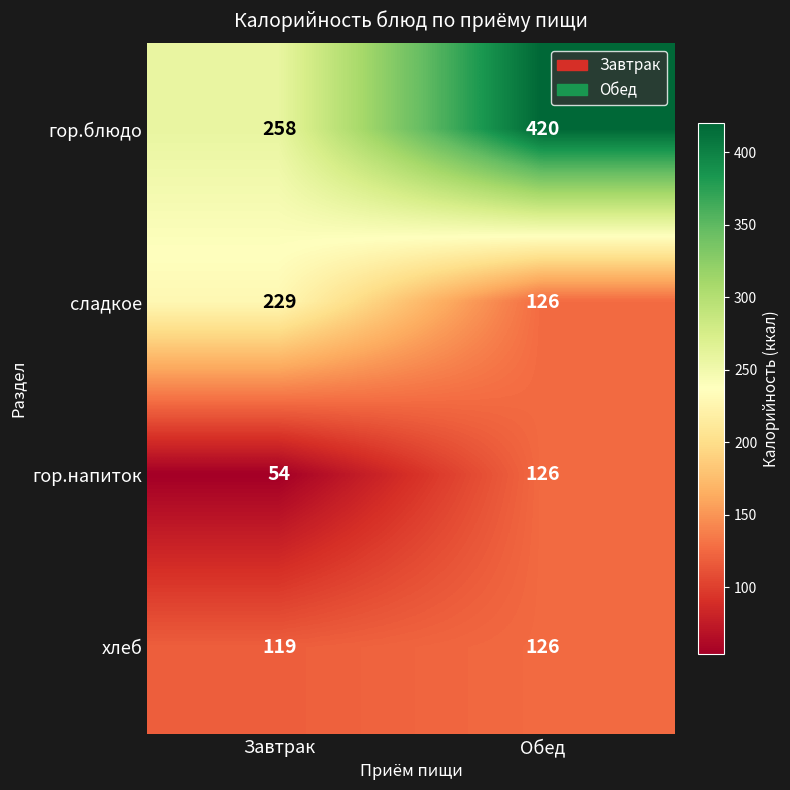

What is the smallest value displayed?

54